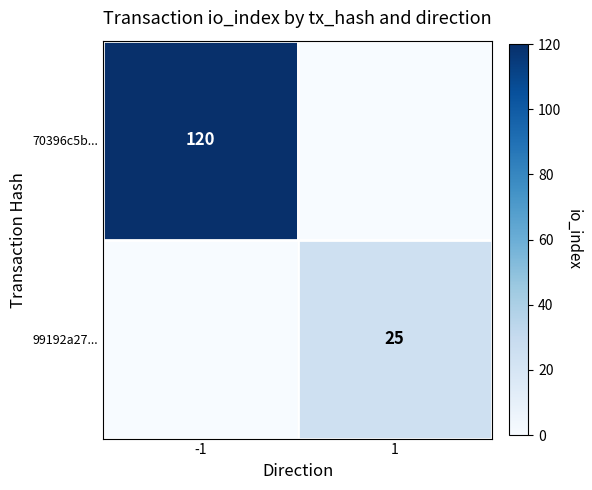

Where is 70396c5b... nearest to the value 60?

-1